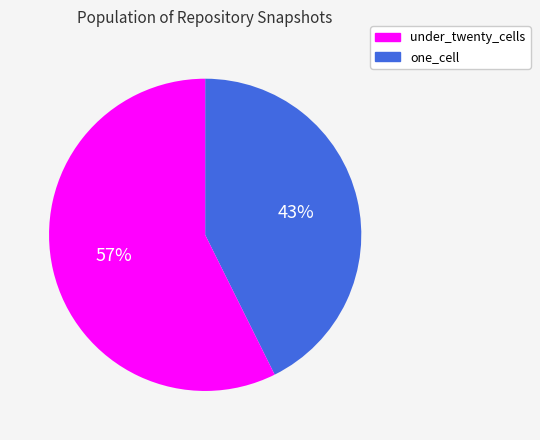

Does any single category account for the majority?

Yes